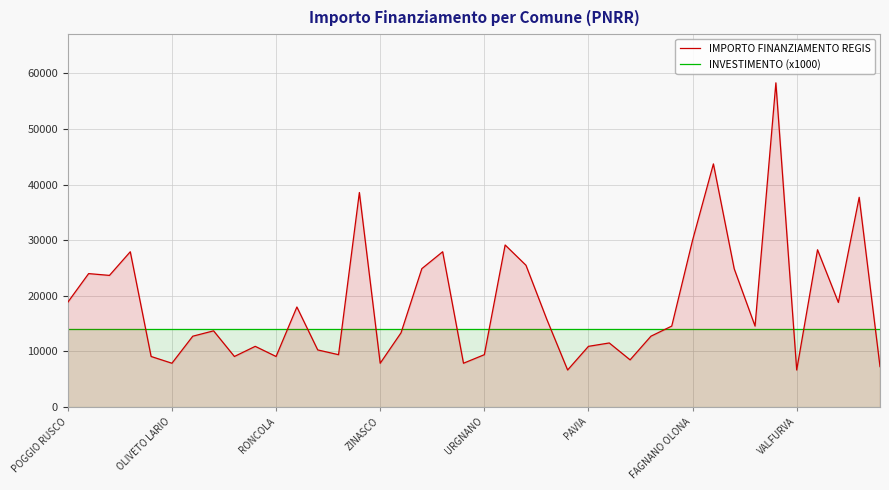

What is the spread (max minus min) of values at 24?

7323